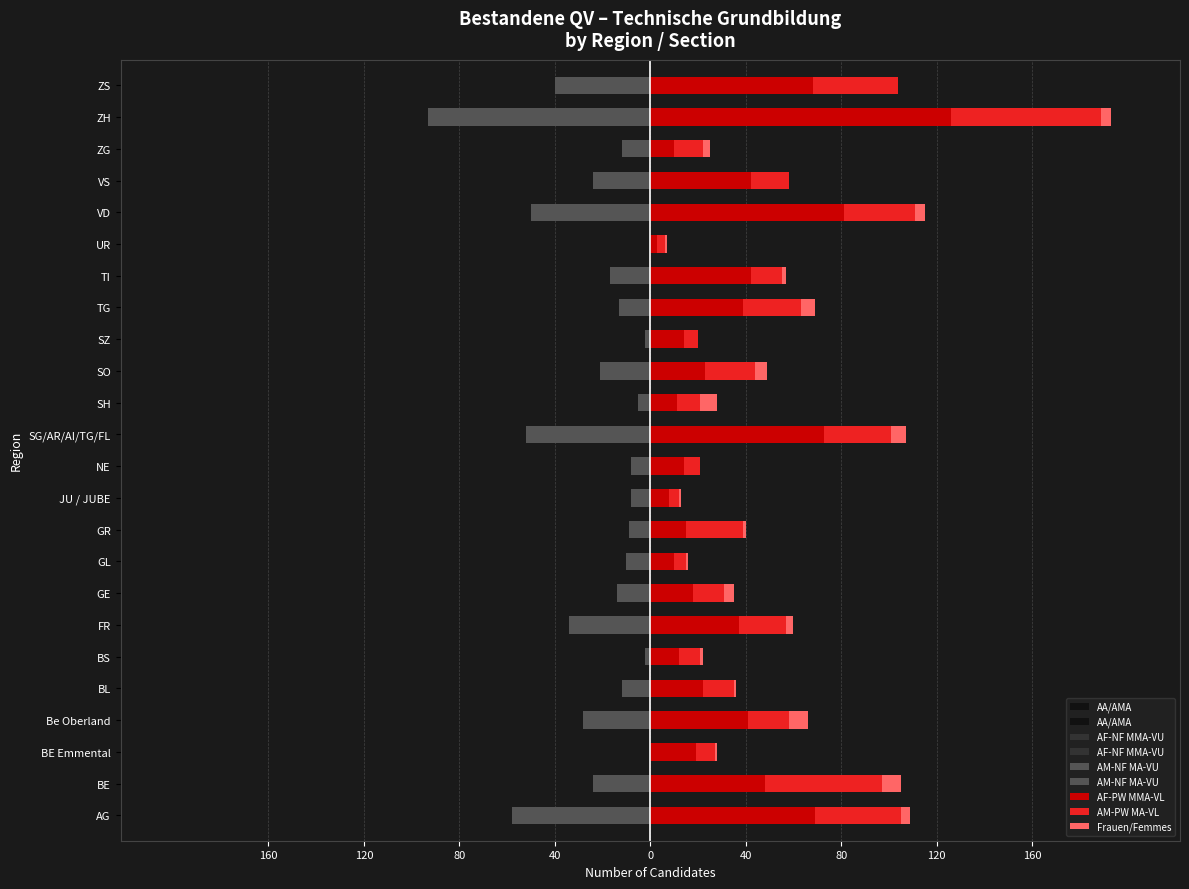

How many bars are there in total?

144